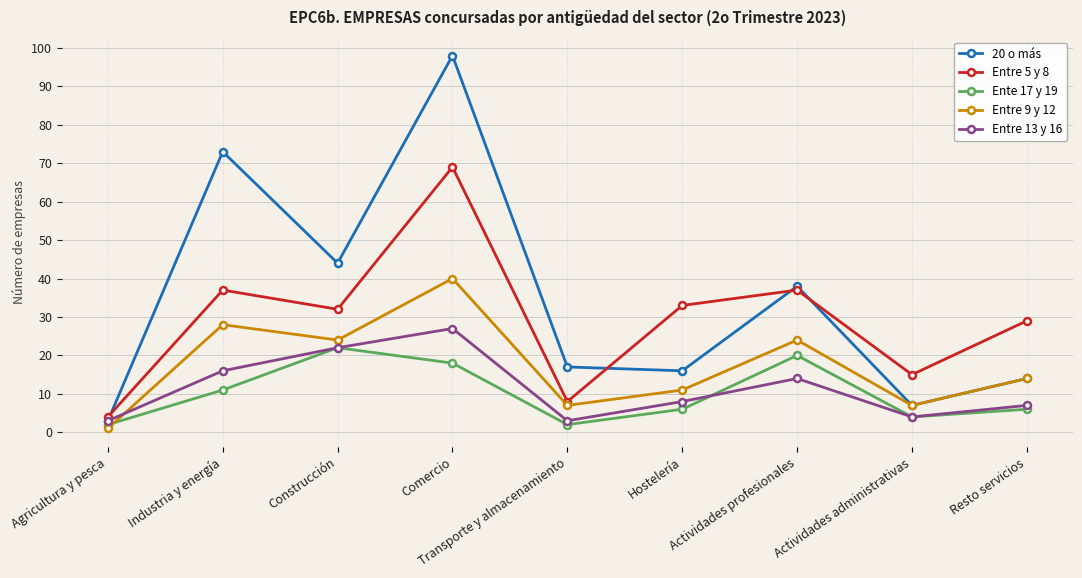

What is the spread (max minus min) of values at Industria y energía?

62